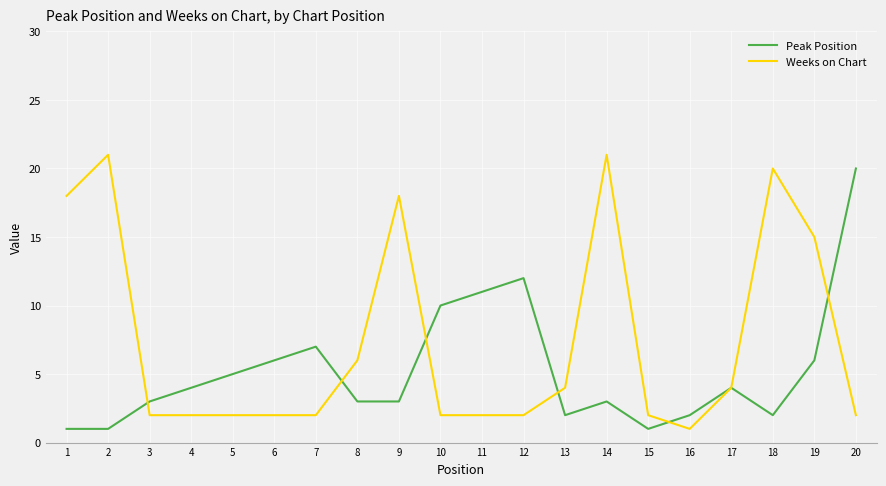

What is the greatest value displayed?

21